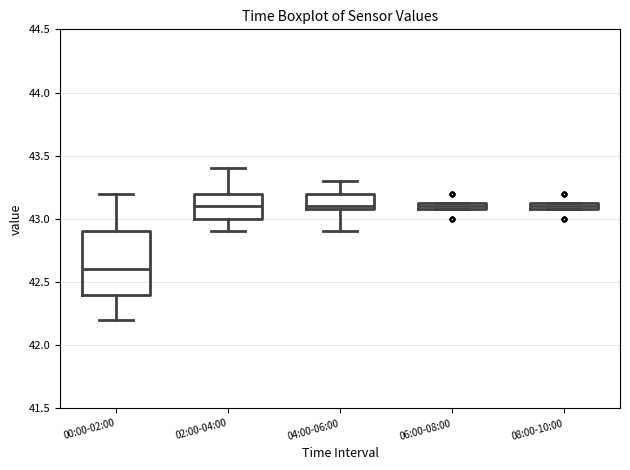

Comparing the boxes themselves (not the whiskers), which one is the tallest?

00:00-02:00